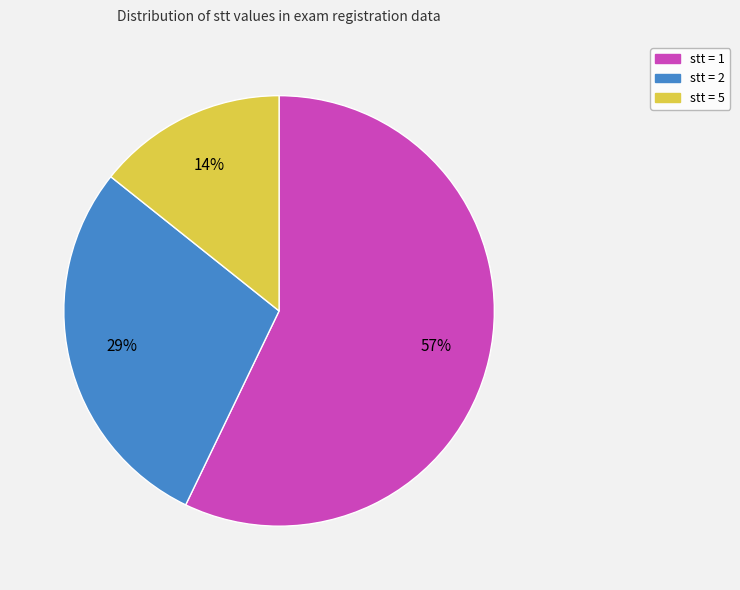

Does any single category account for the majority?

Yes